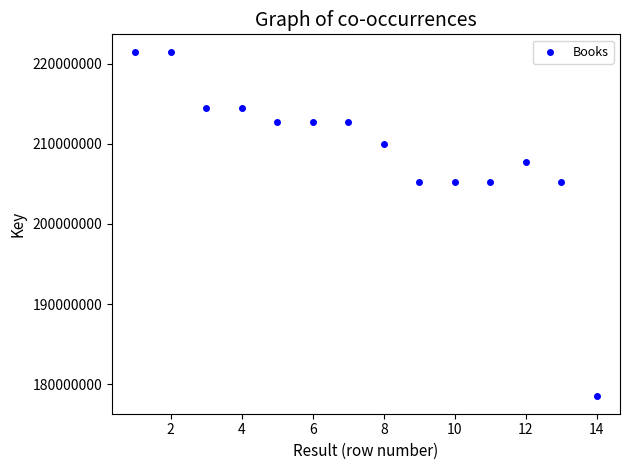

What is the range of X values (max minus min)?

13